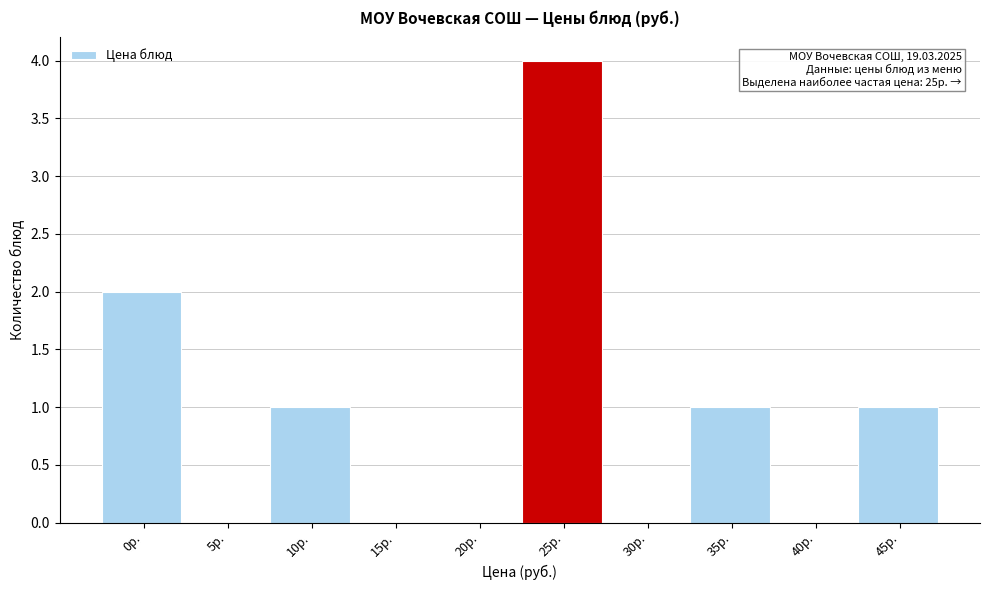

Which label corresponds to the largest value in the chart?

25р.